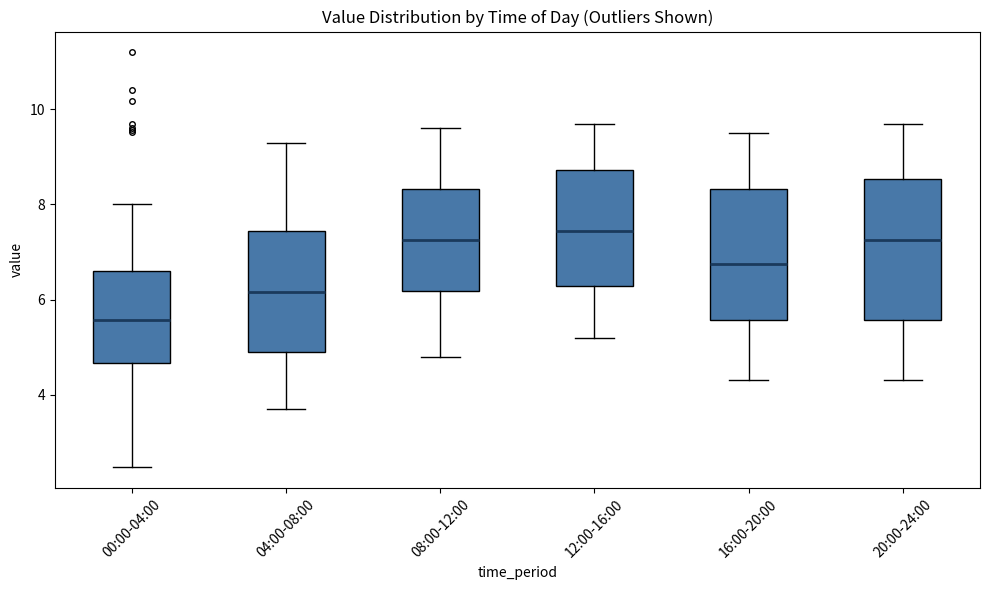

Reading left to right, read every box against the y-axis: the position of its median line, the range the box covers, and the ends of its whiskers. The values are not printed on the chart, so give them approximately, as read against the axis.

00:00-04:00: median 5.6, box 4.6 to 6.6, whiskers 2.4 to 8.0
04:00-08:00: median 6.2, box 4.8 to 7.4, whiskers 3.8 to 9.4
08:00-12:00: median 7.2, box 6.2 to 8.4, whiskers 4.8 to 9.6
12:00-16:00: median 7.4, box 6.2 to 8.8, whiskers 5.2 to 9.8
16:00-20:00: median 6.8, box 5.6 to 8.4, whiskers 4.4 to 9.6
20:00-24:00: median 7.2, box 5.6 to 8.6, whiskers 4.4 to 9.8